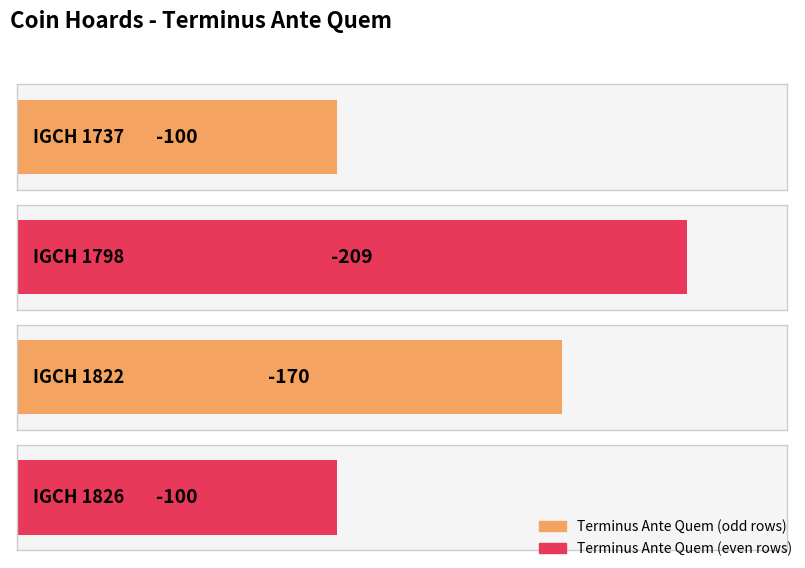

The chart shows a value of -169 at IGCH 1737. True or false?

False